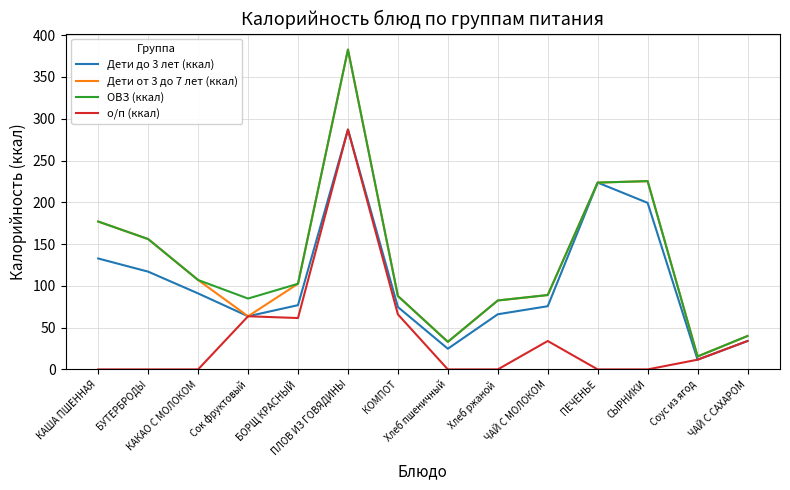

List the series in order of their peak value, lowest first.

Дети до 3 лет (ккал), о/п (ккал), Дети от 3 до 7 лет (ккал), ОВЗ (ккал)